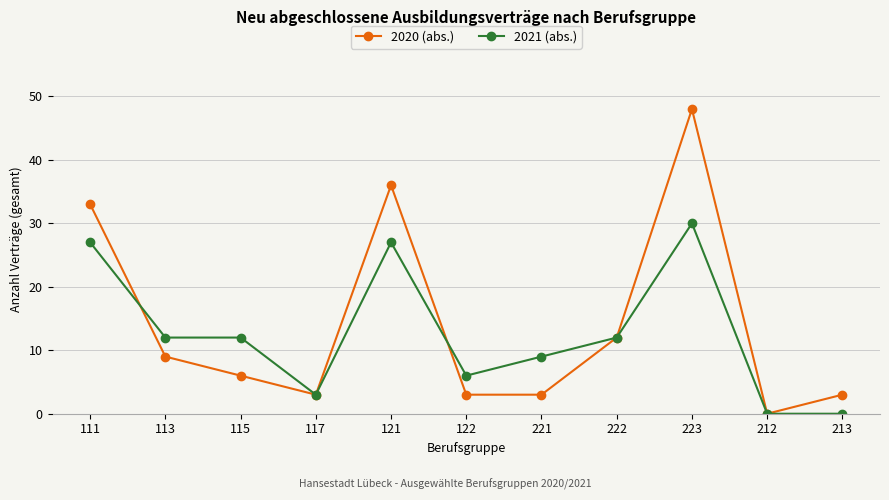

True or false: 2020 (abs.) has a value of 5 at 122.

False